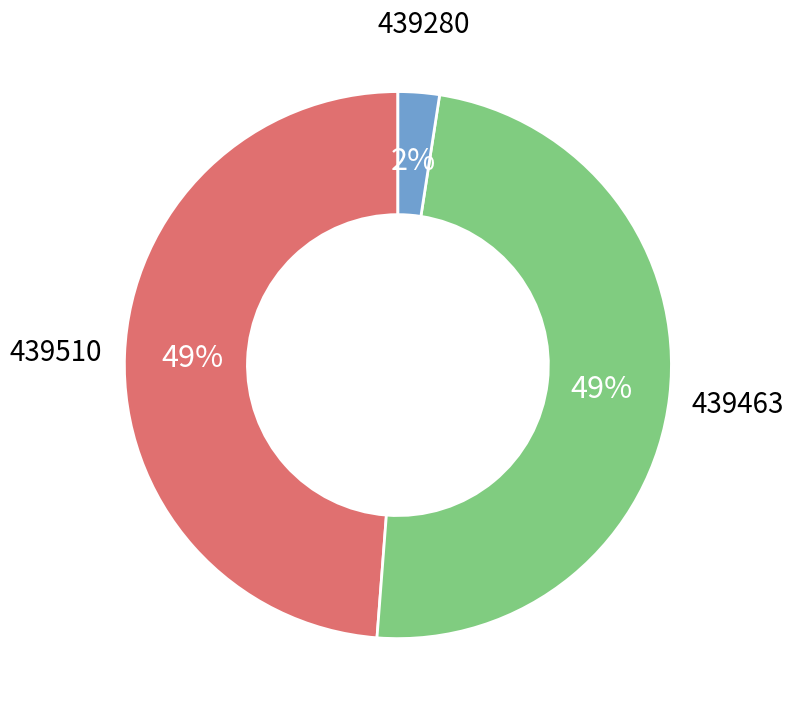

How many segments does this pie chart have?

3